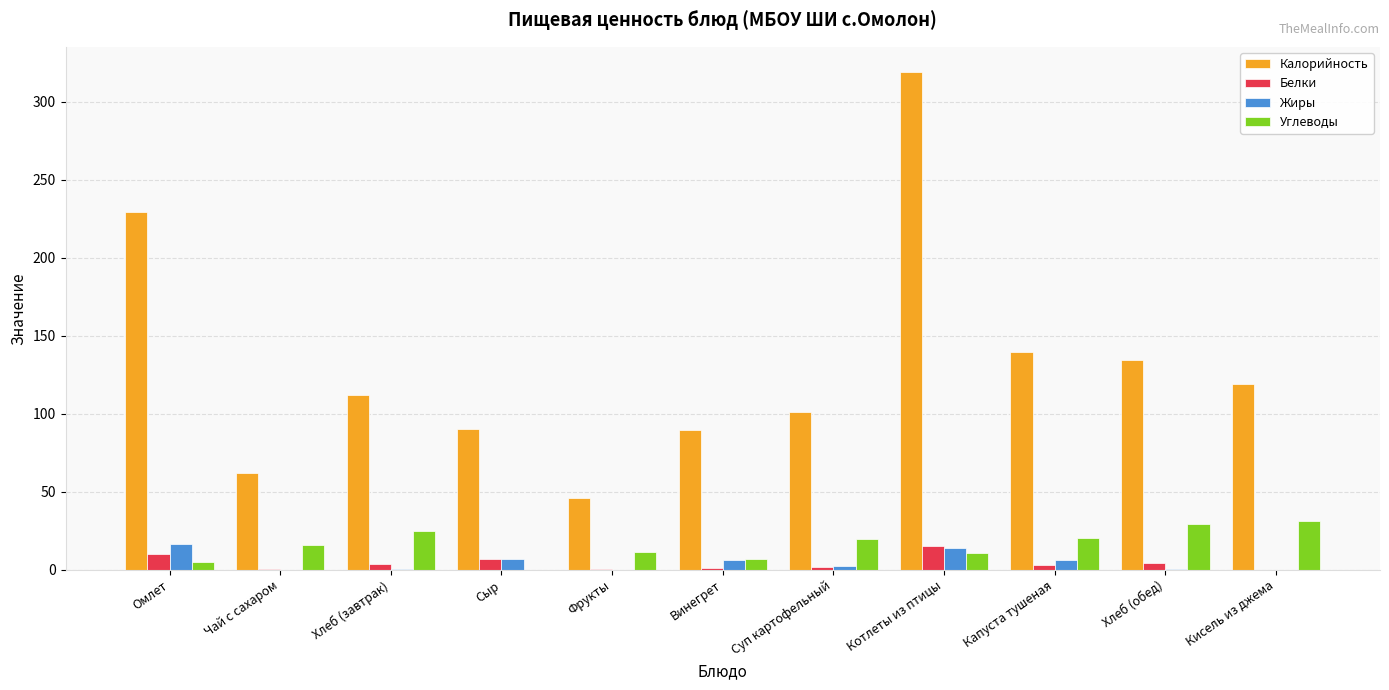

Which series has the largest range (max minus min)?

Калорийность